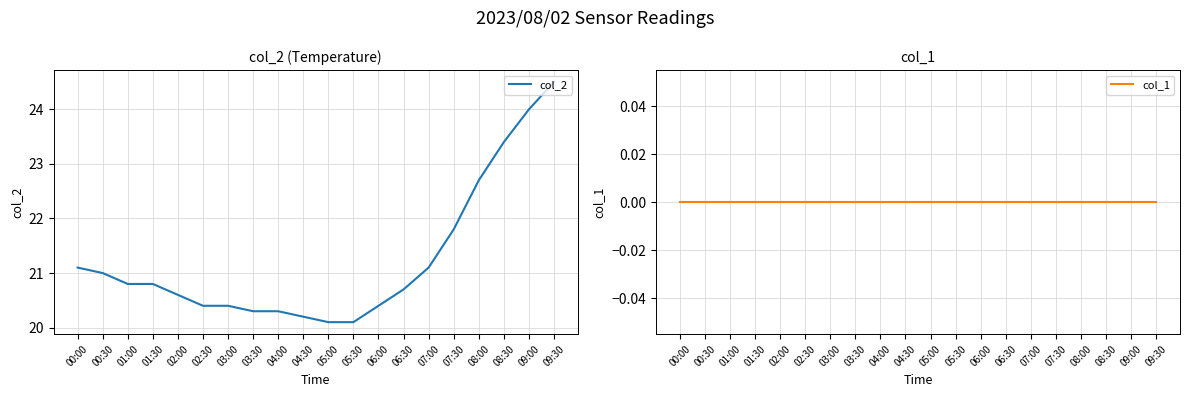

What is the difference between the maximum and minimum values in the col_2 series?

4.4